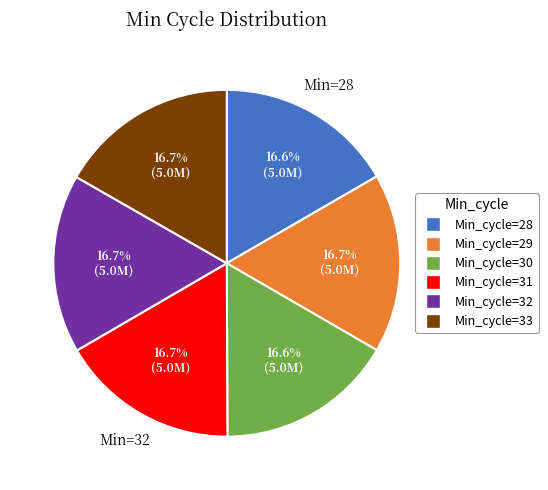

True or false: Min_cycle=28 accounts for 17% of the total.

True